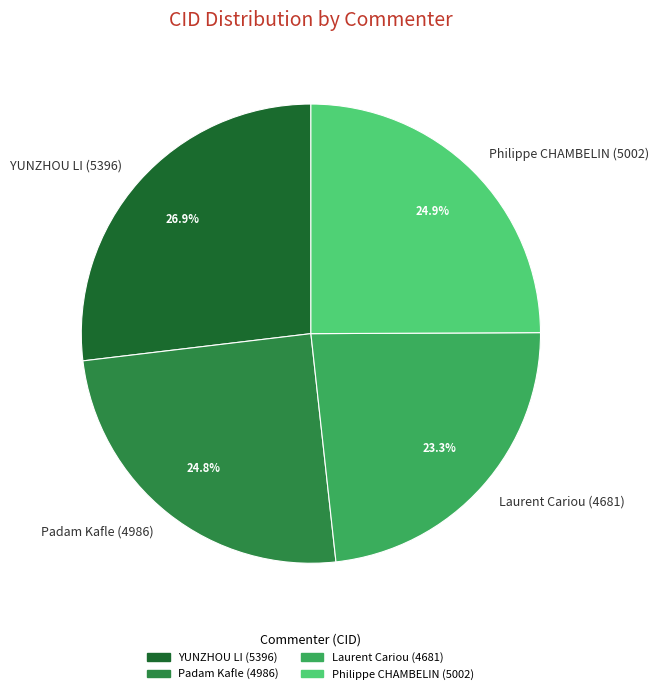

What is the smallest slice in the pie chart?

Laurent Cariou (4681)